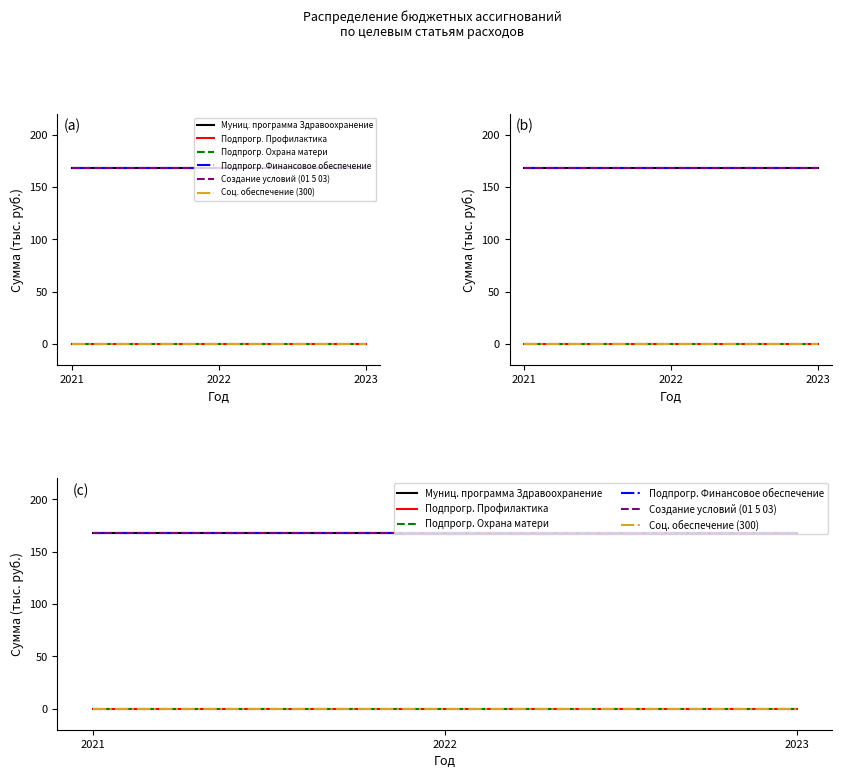

The Подпрогр. Профилактика series shows 0 at 2023. True or false?

True